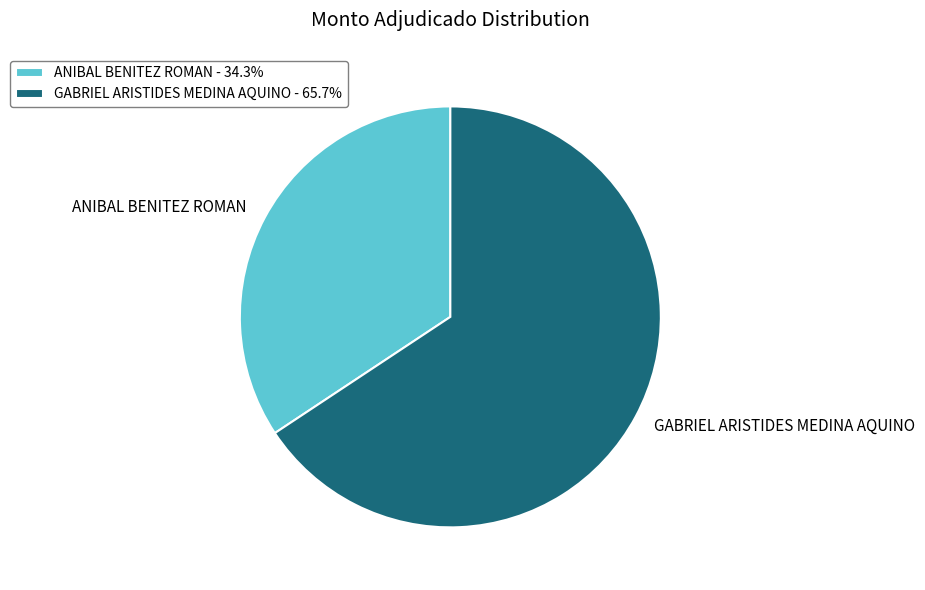

Which category has the biggest portion of the pie?

GABRIEL ARISTIDES MEDINA AQUINO